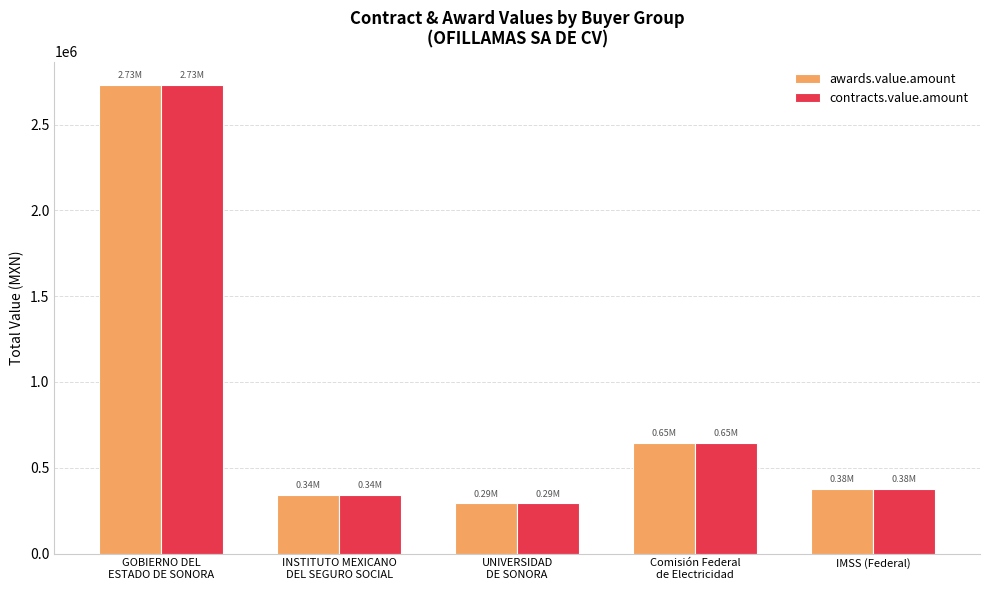

At which label does awards.value.amount reach its minimum?

UNIVERSIDAD
DE SONORA